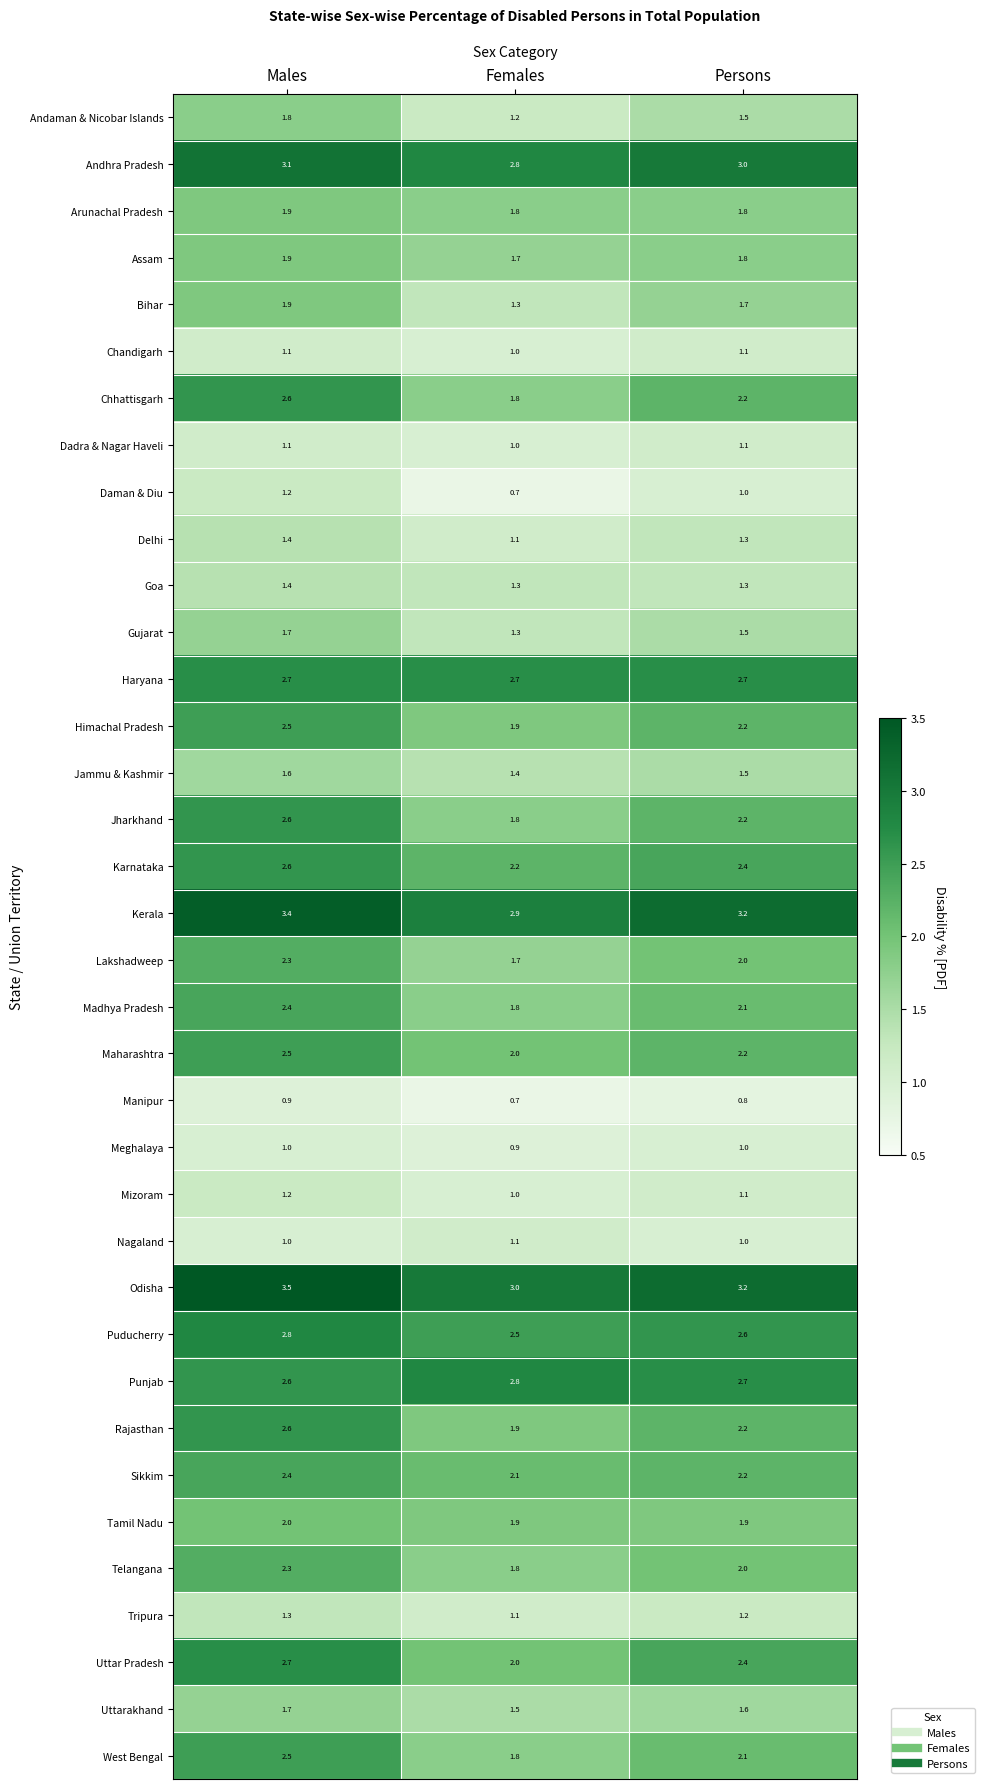

Where is Assam nearest to the value 1?

Females